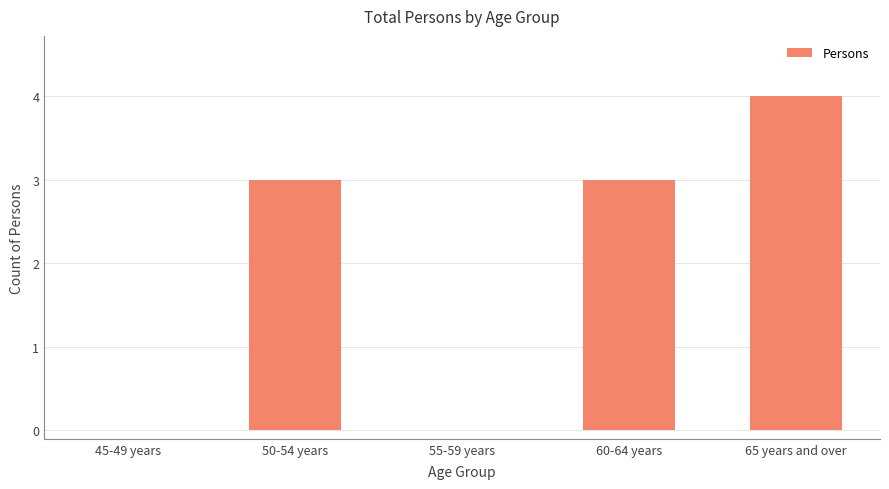

What is the average value?

2